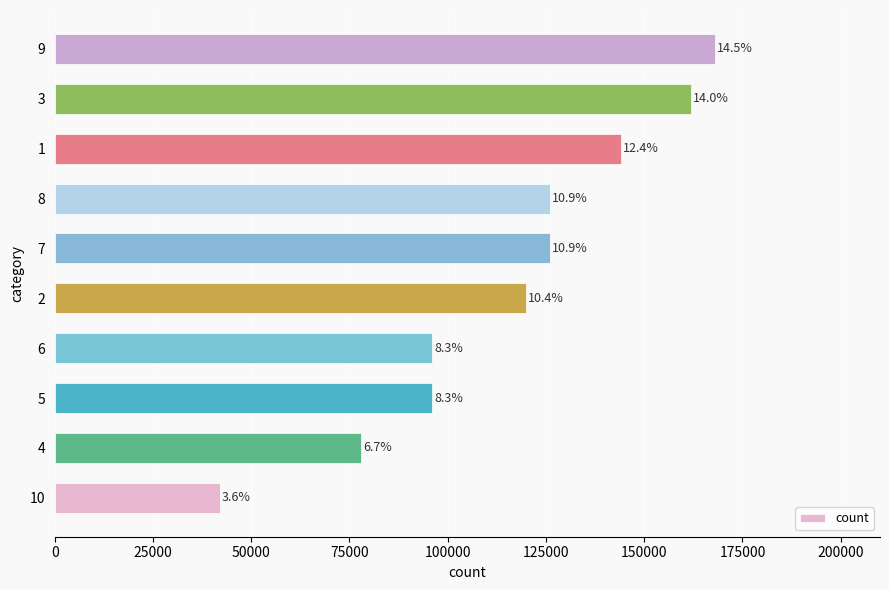

How many bars are there in total?

10